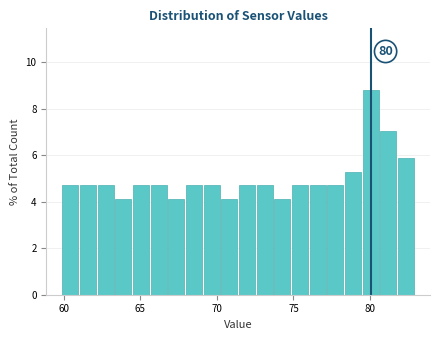

Read against the x-axis, roughly where is the centre of the tallest bar?

80.0